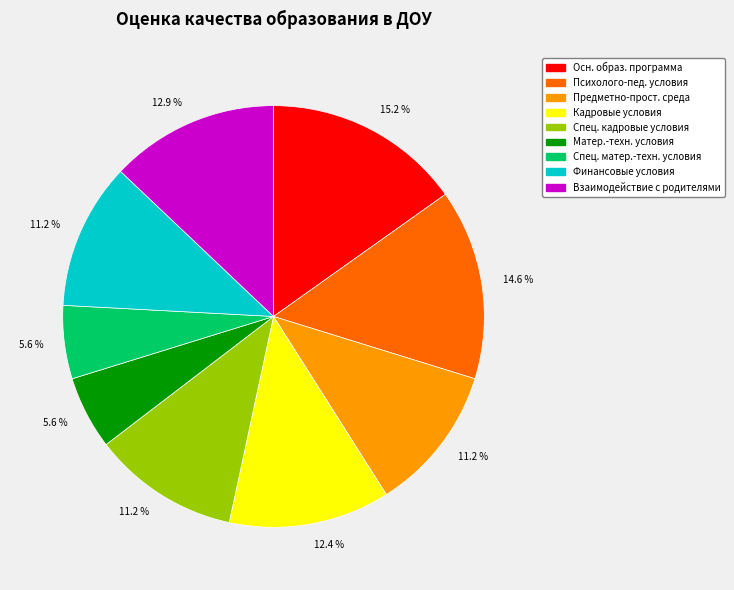

Is there any slice that represents more than half of the pie?

No